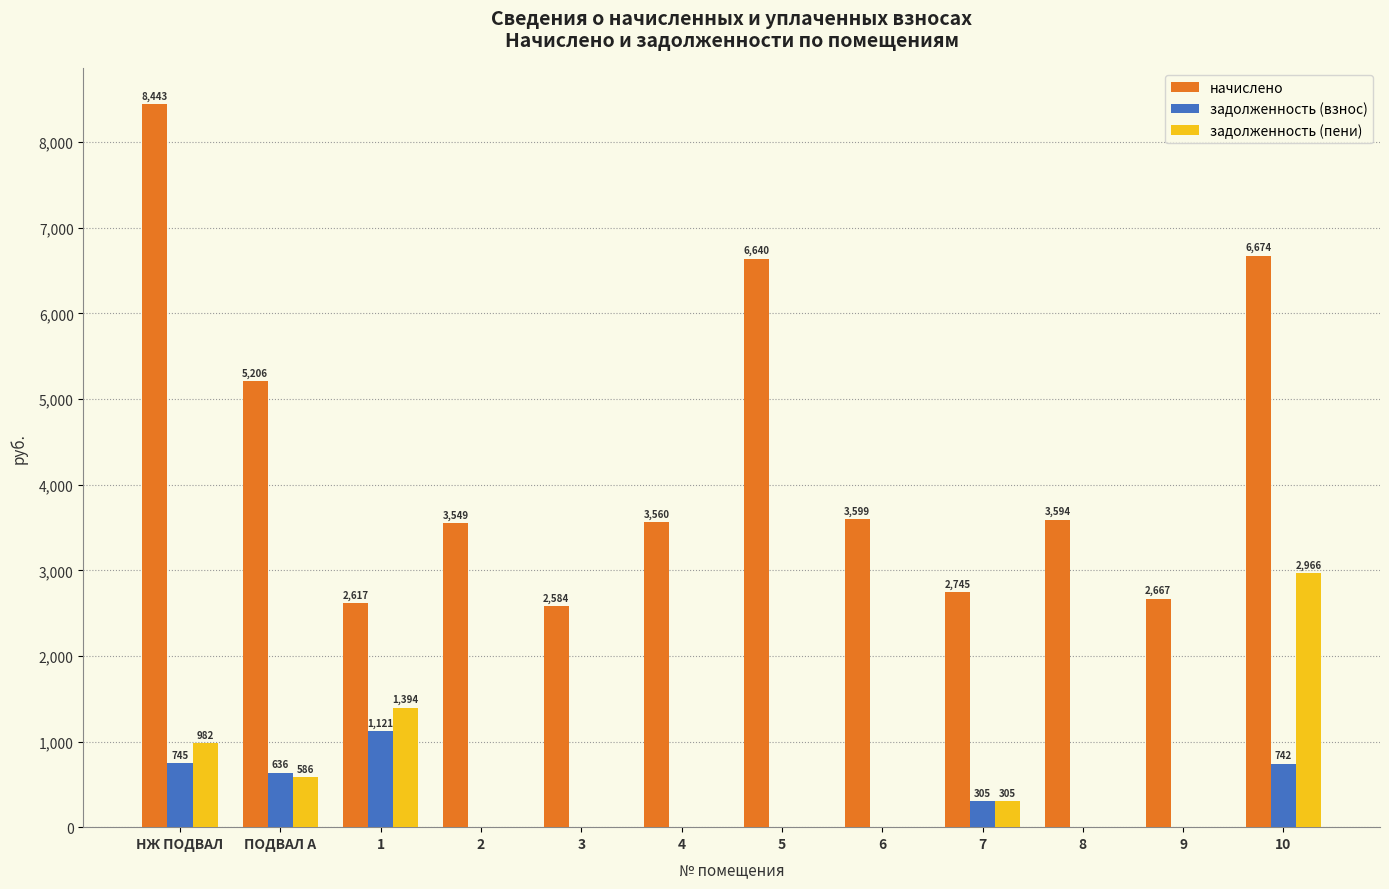

Where does the начислено series first go above 3593?

НЖ ПОДВАЛ